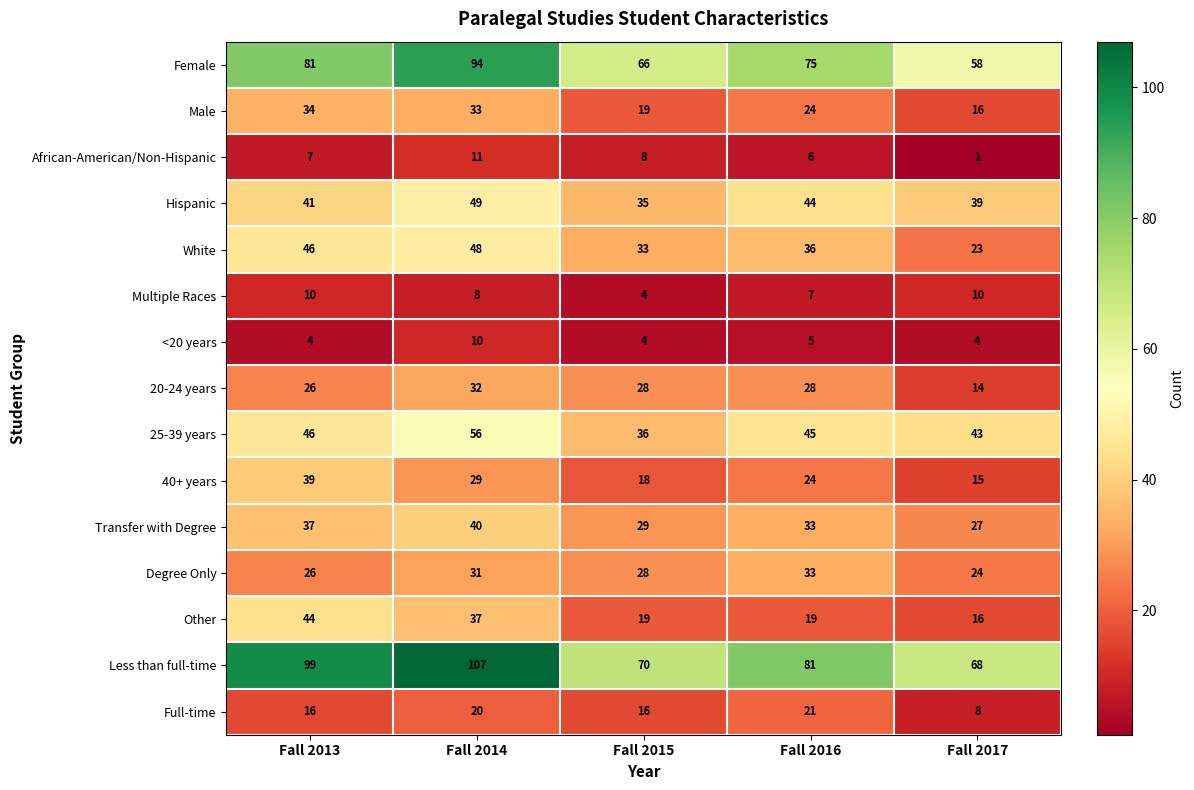

Rank the categories by Hispanic value from highest to lowest.

Fall 2014, Fall 2016, Fall 2013, Fall 2017, Fall 2015